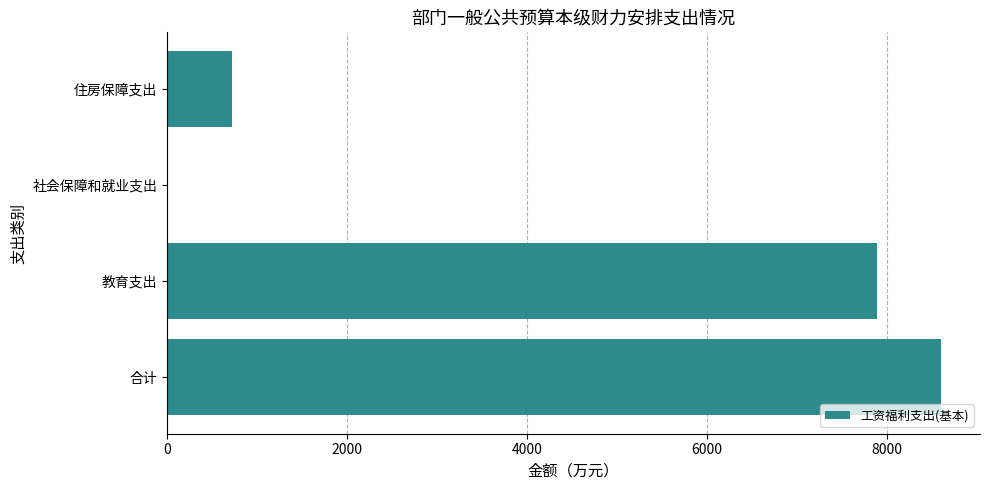

How many data points does each series have?

4